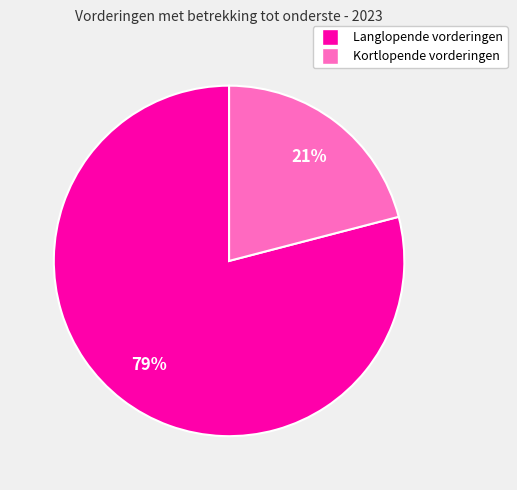

How many segments does this pie chart have?

2